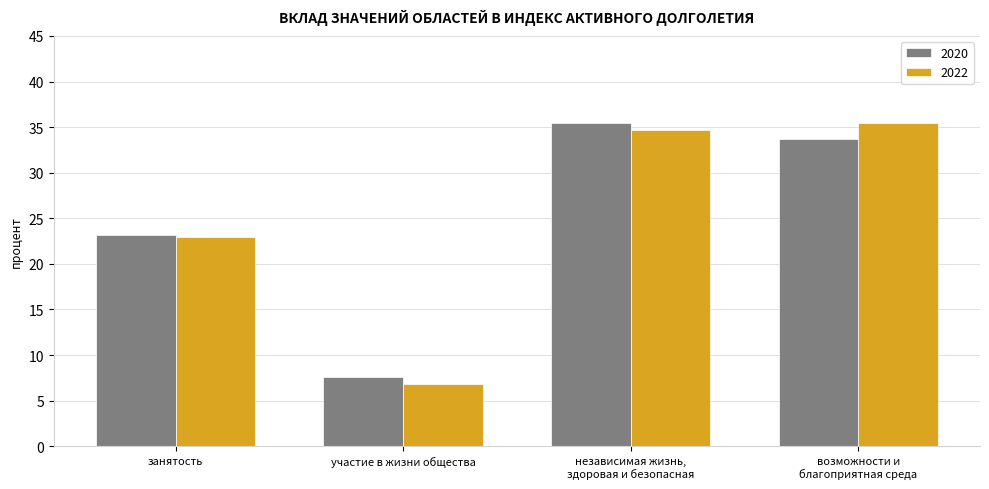

The value of 2022 at участие в жизни общества is 6.8. True or false?

True